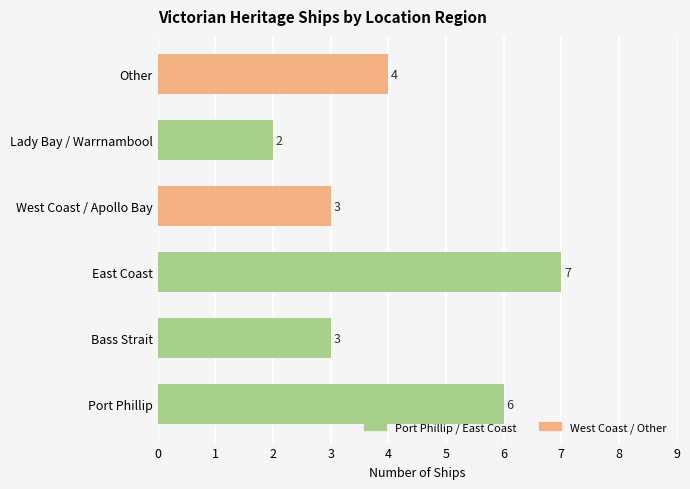

Are the bars horizontal?

Yes